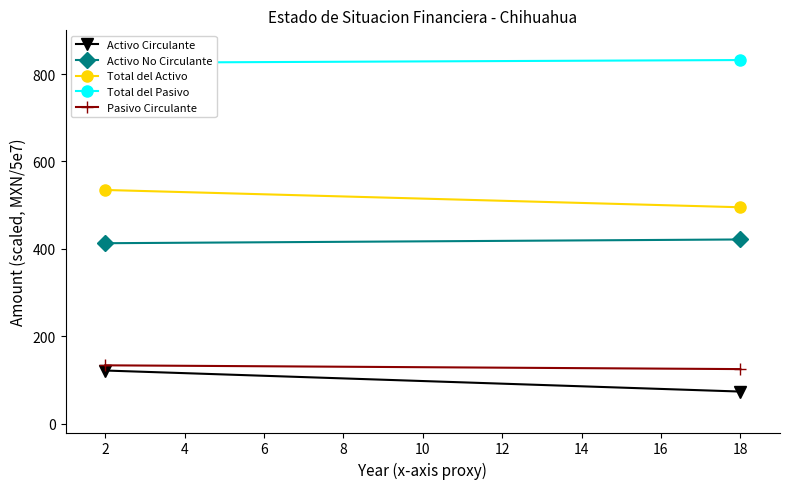

What are all the series names shown in the legend?

Activo Circulante, Activo No Circulante, Total del Activo, Total del Pasivo, Pasivo Circulante